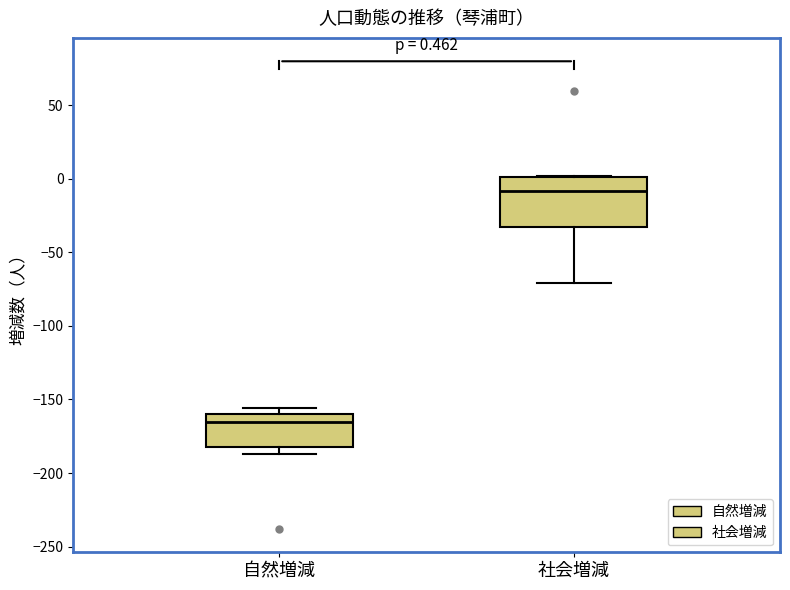

Which box is the tallest, from its lower edge to its upper edge?

社会増減